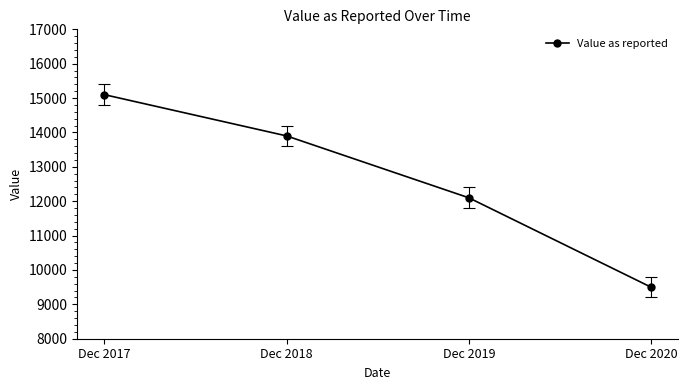

List the labels in order of value, largest first.

Dec 2017, Dec 2018, Dec 2019, Dec 2020